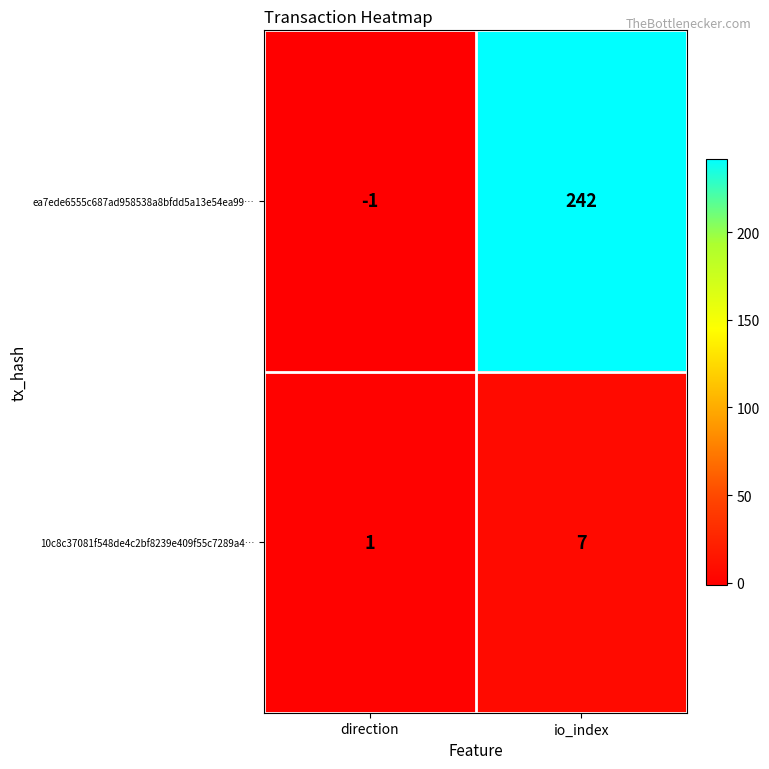

At how many categories does at least one series exceed 57?

1